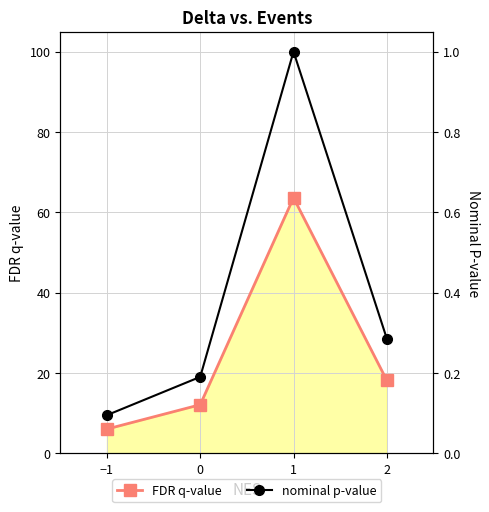

In nominal p-value, how many points are higher than both neighbors (excluding endpoints)?

1